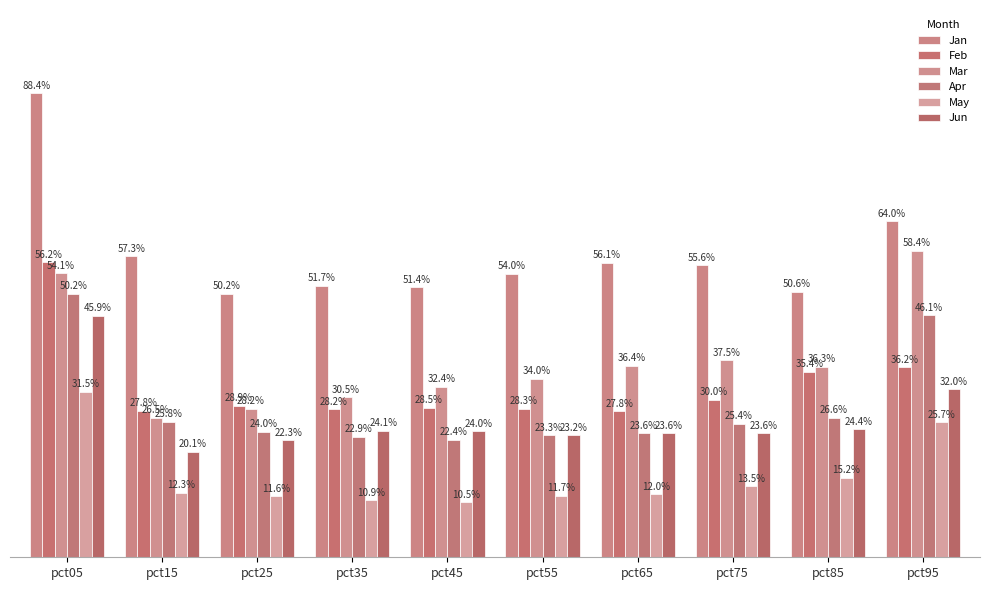

Are the bars grouped side by side (vs. stacked)?

Yes